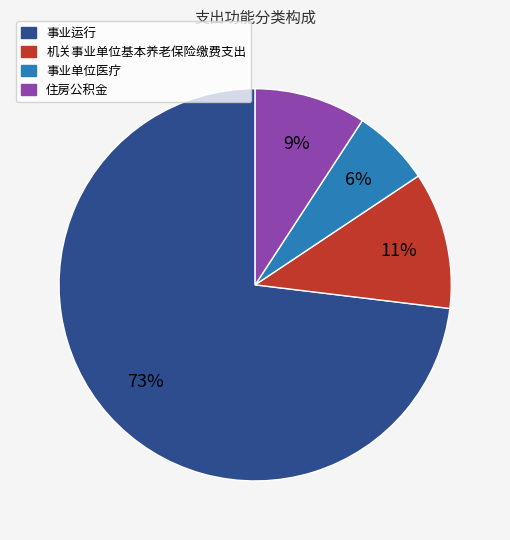

Which category has the biggest portion of the pie?

事业运行